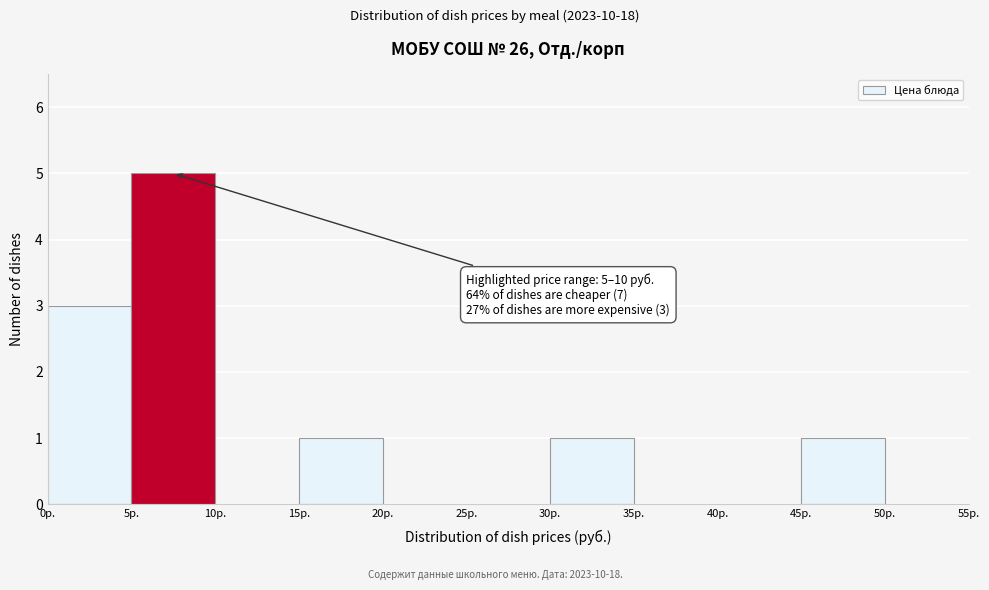

Over which range of the x-axis is the bar tallest?

5 to 10